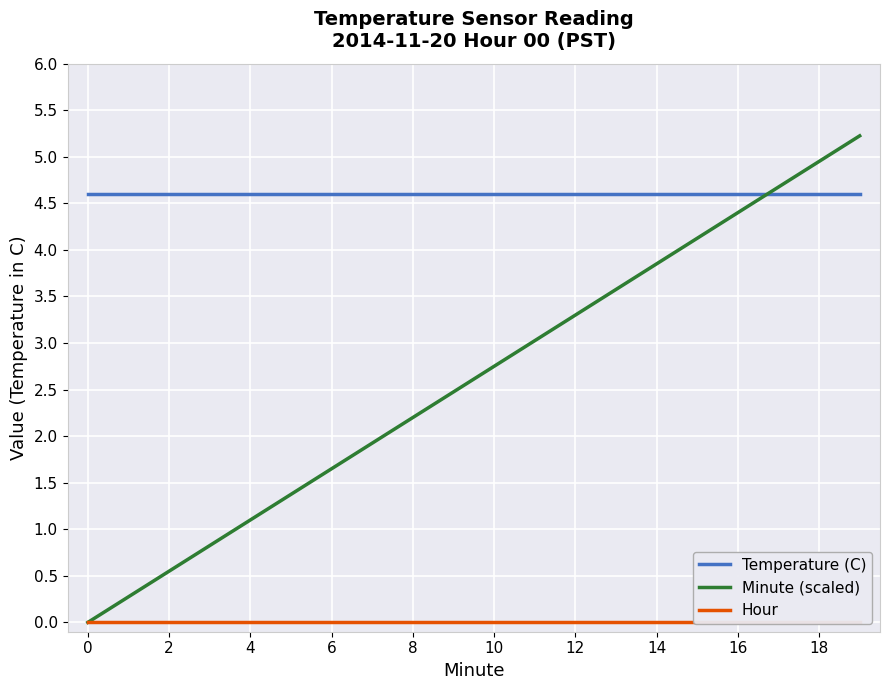

Reading left to right, transcribe all the data shown in this chart.

Temperature (C): 4.6	4.6	4.6	4.6	4.6	4.6	4.6	4.6	4.6	4.6	4.6	4.6	4.6	4.6	4.6	4.6	4.6	4.6	4.6	4.6
Minute (scaled): 0.0	0.3	0.6	0.8	1.1	1.4	1.6	1.9	2.2	2.5	2.8	3.0	3.3	3.6	3.8	4.1	4.4	4.7	5.0	5.2
Hour: 0.0	0.0	0.0	0.0	0.0	0.0	0.0	0.0	0.0	0.0	0.0	0.0	0.0	0.0	0.0	0.0	0.0	0.0	0.0	0.0